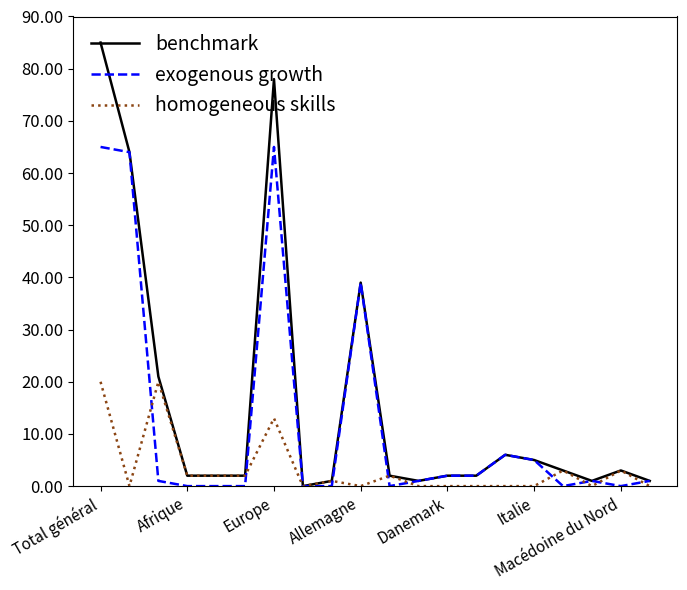

Which series has the largest total across all categories?

benchmark